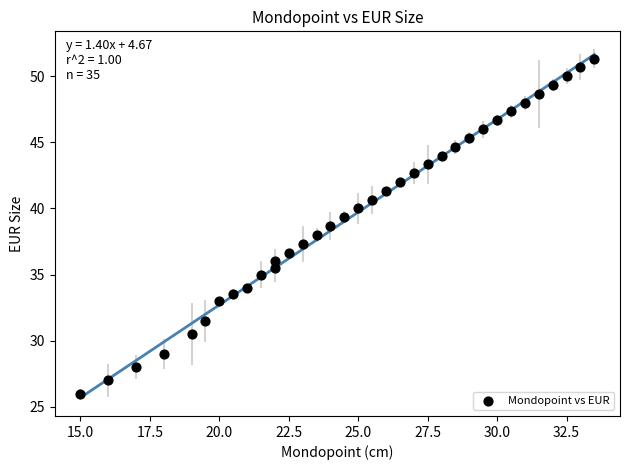

What is the range of X values (max minus min)?

18.5